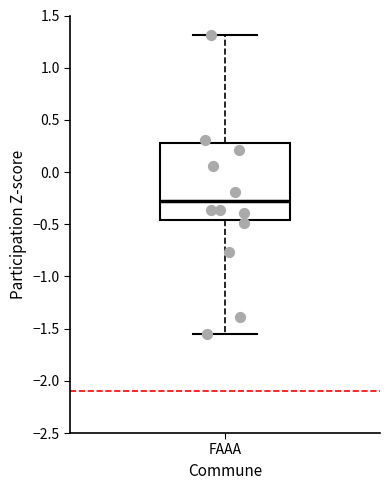

Where is the lower edge of the box for FAAA on the y-axis? The values are not printed on the chart, so give them approximately, as read against the axis.

-0.45